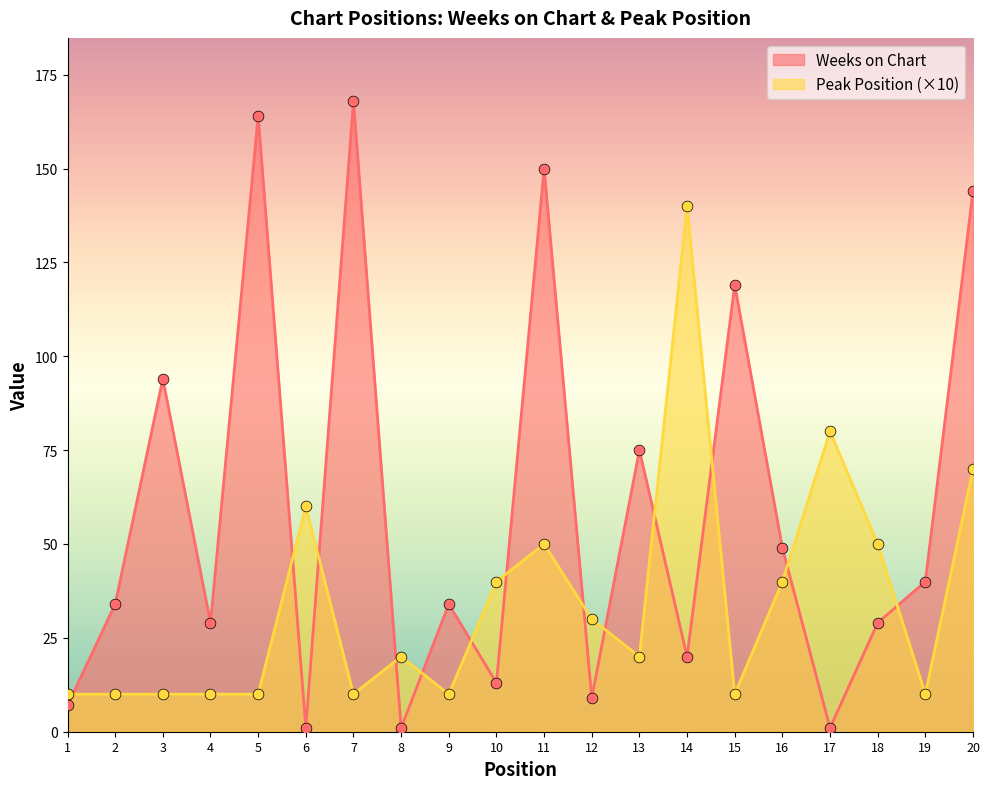

At which category is the sum across all series the highest?

20